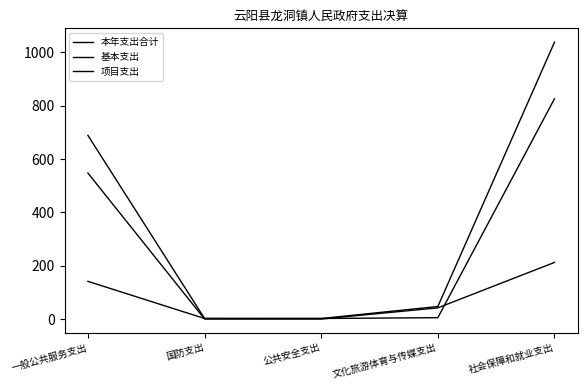

What is the average value of the 基本支出 series?

160.3